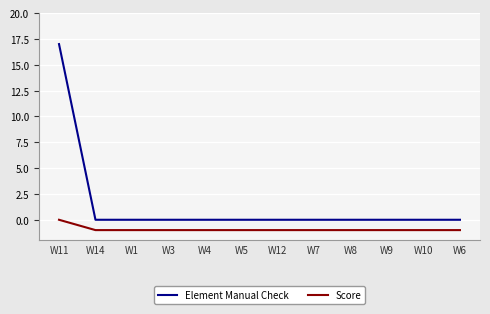

What is the minimum value for Score?

-1